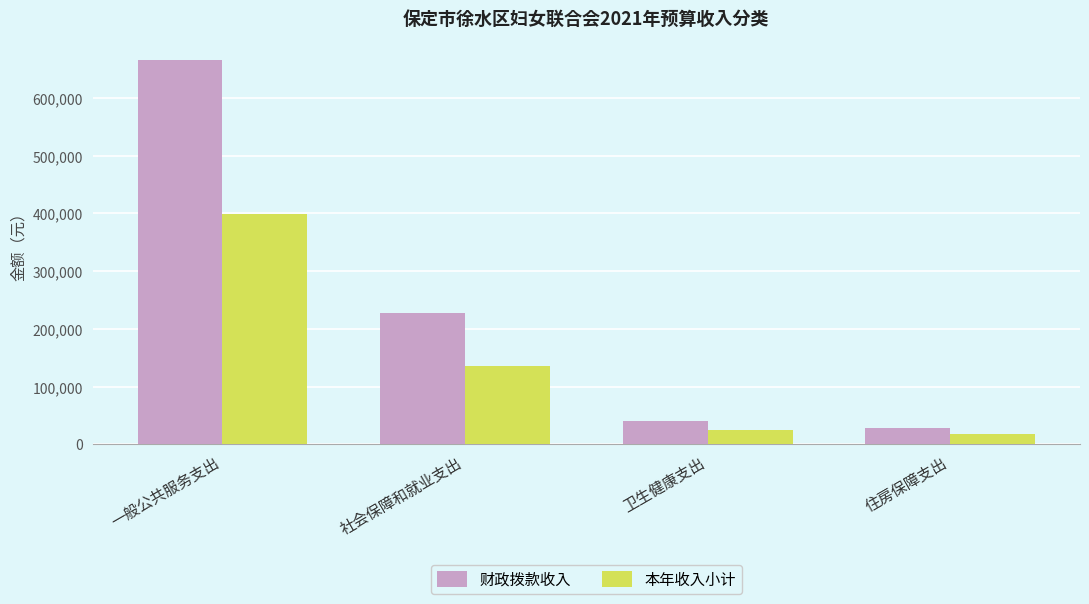

The 财政拨款收入 series shows 666000 at 一般公共服务支出. True or false?

True